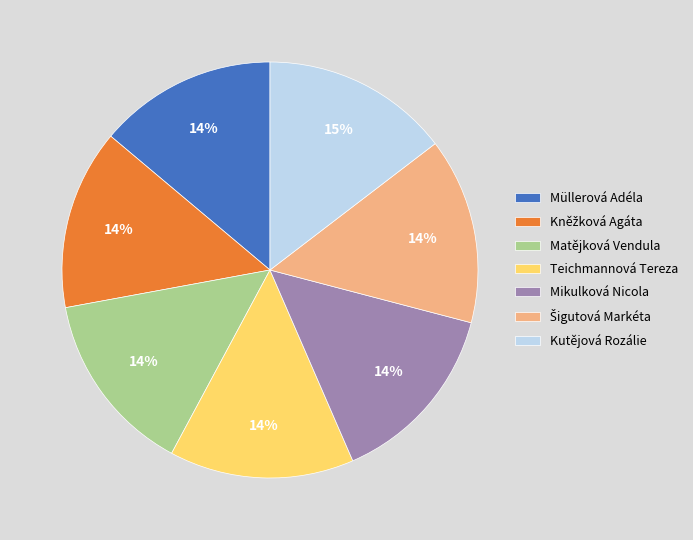

Approximately how many times larger is the value at Teichmannová Tereza compared to Matějková Vendula?

1.0